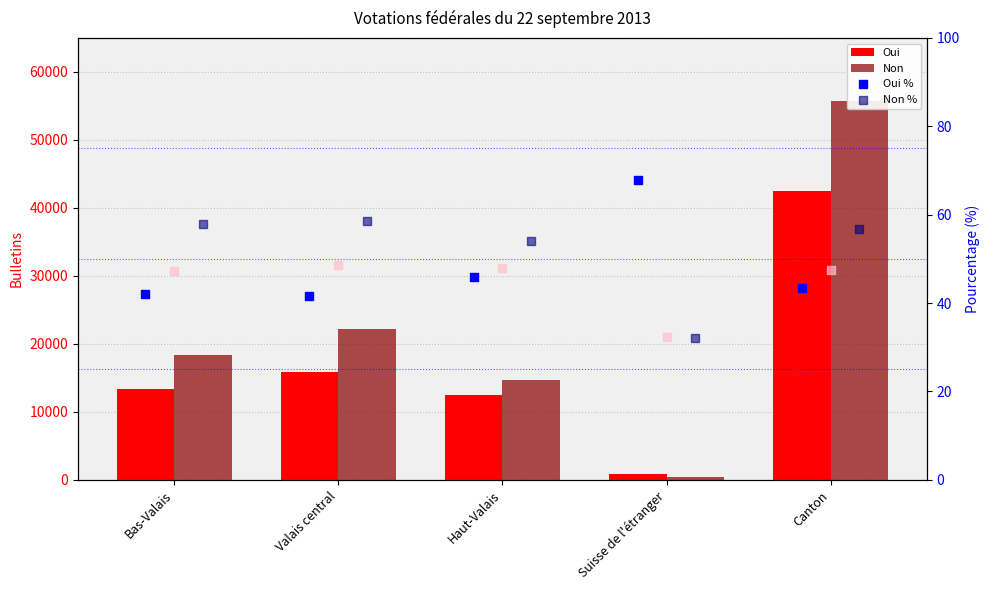

What is the total value across all series at Valais central?

38187.6